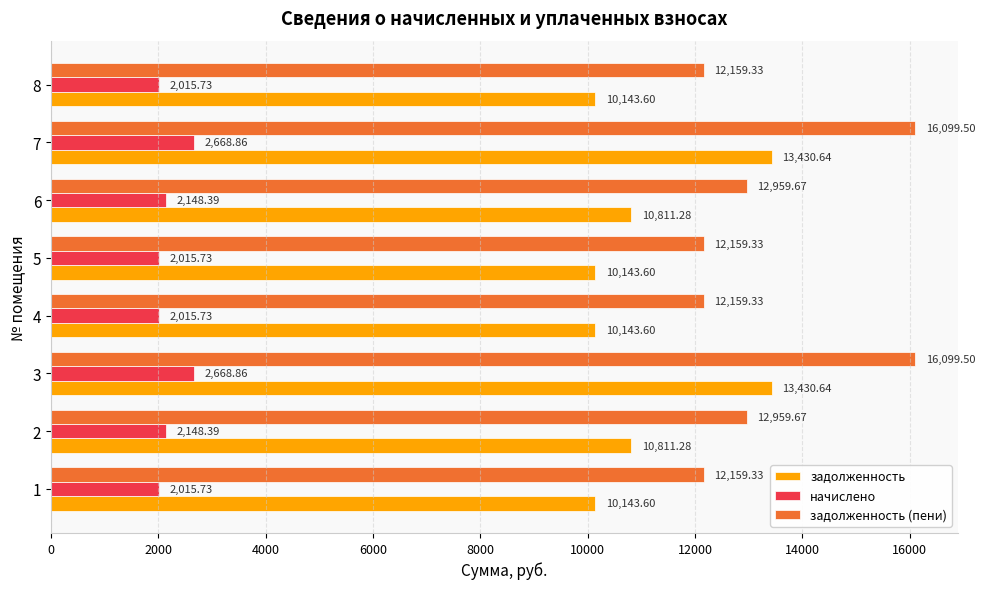

Rank the series by their maximum value, from lowest to highest.

начислено, задолженность, задолженность (пени)